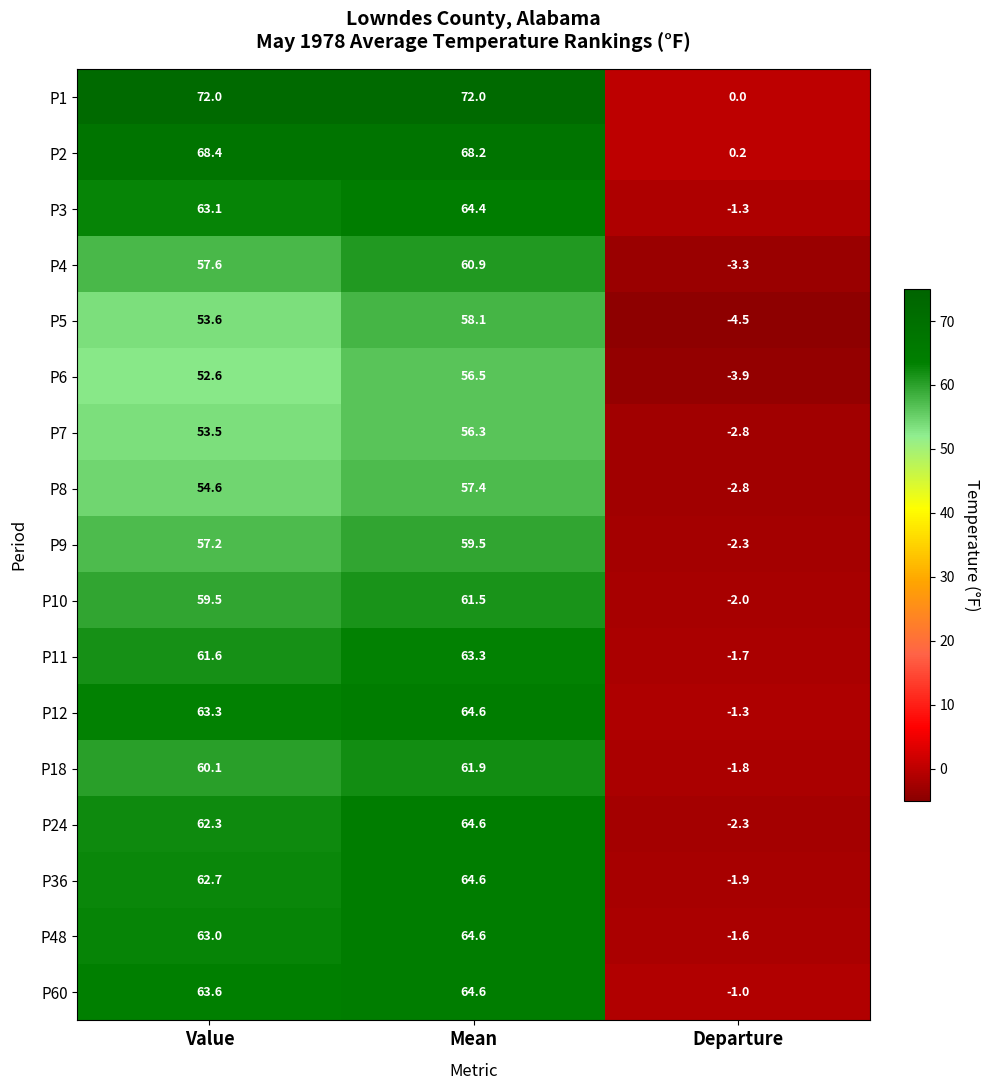

Which label corresponds to the smallest value in the chart?

Departure